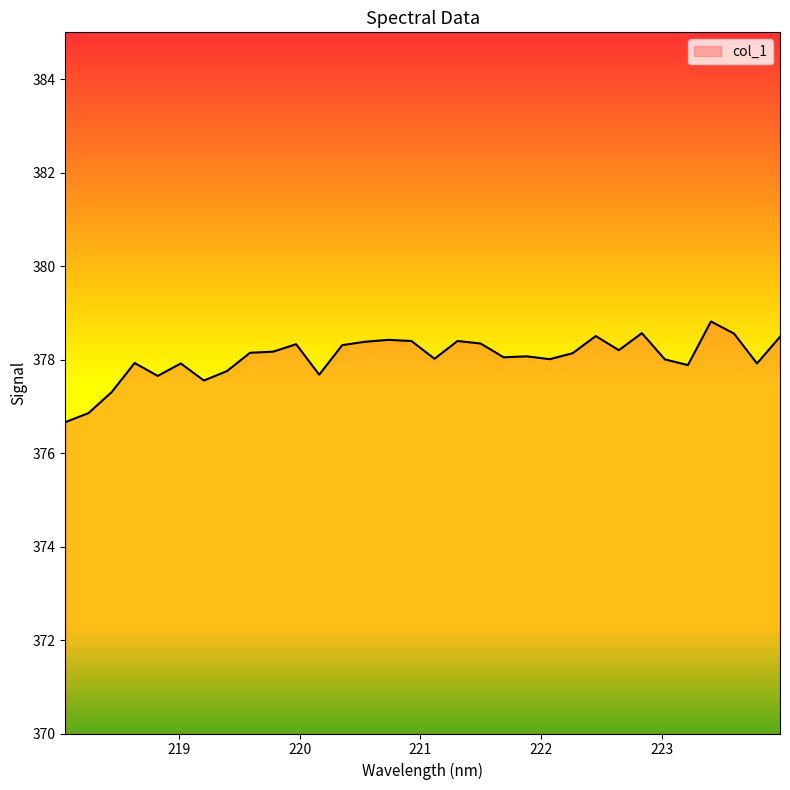

What is the smallest value displayed?

376.7